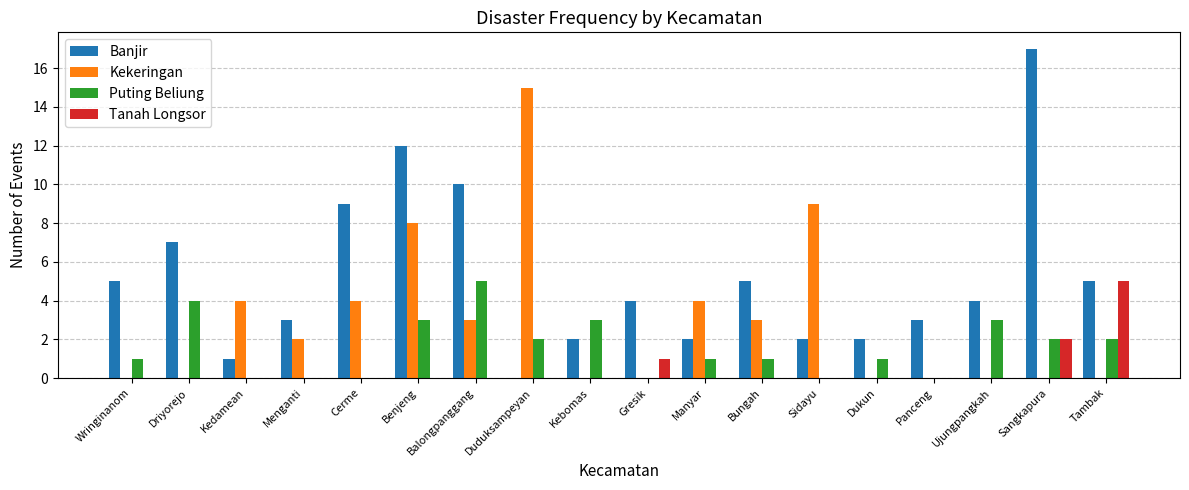

Which series has the widest spread of values?

Banjir